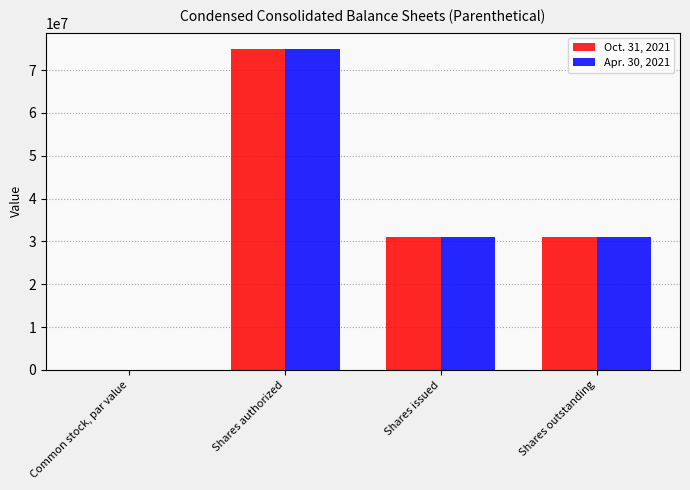

Count the Oct. 31, 2021 values in the range 31111658 to 75000000.

3